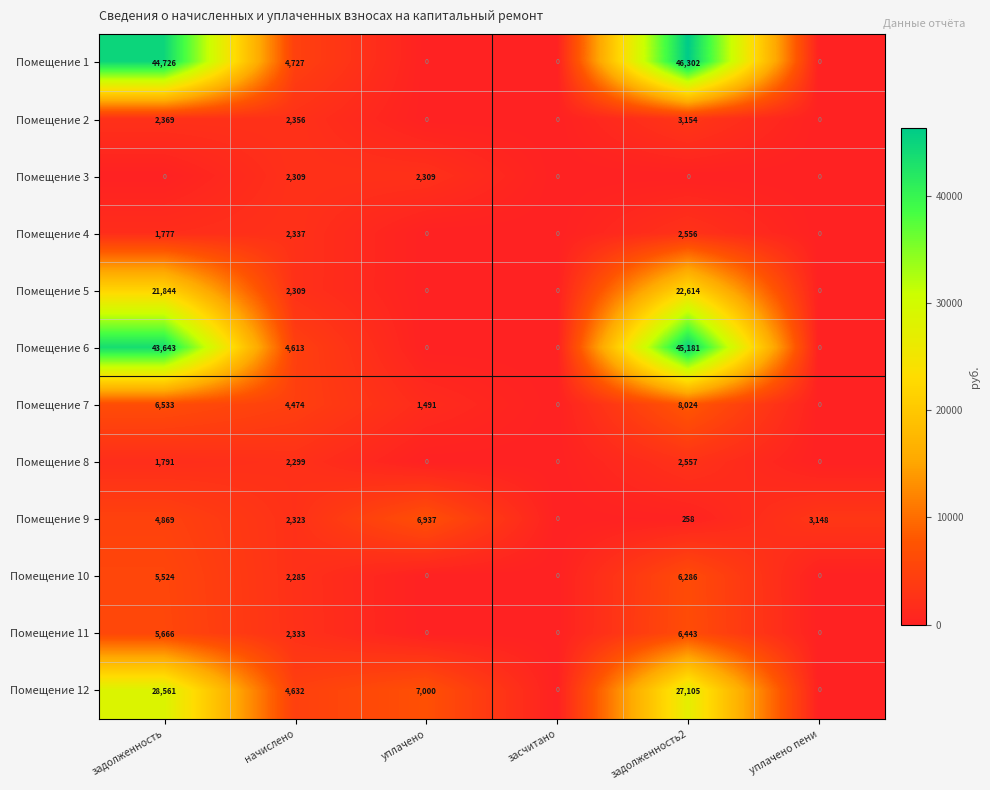

What is the greatest value displayed?

46302